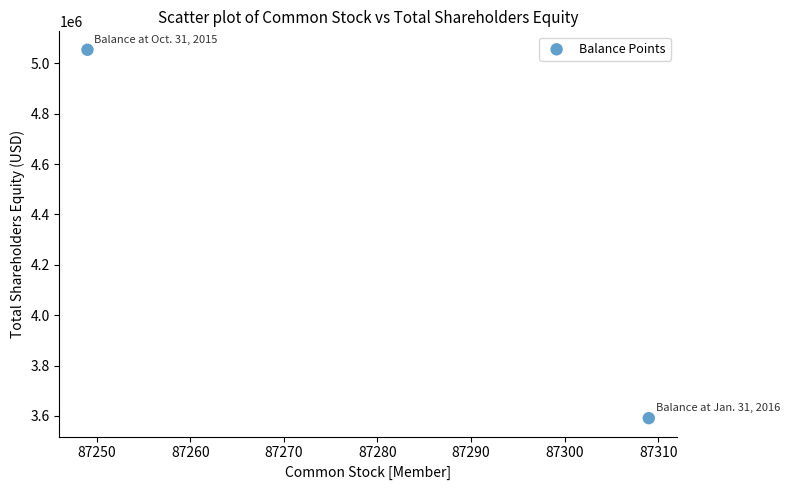

What is the range of X values (max minus min)?

60